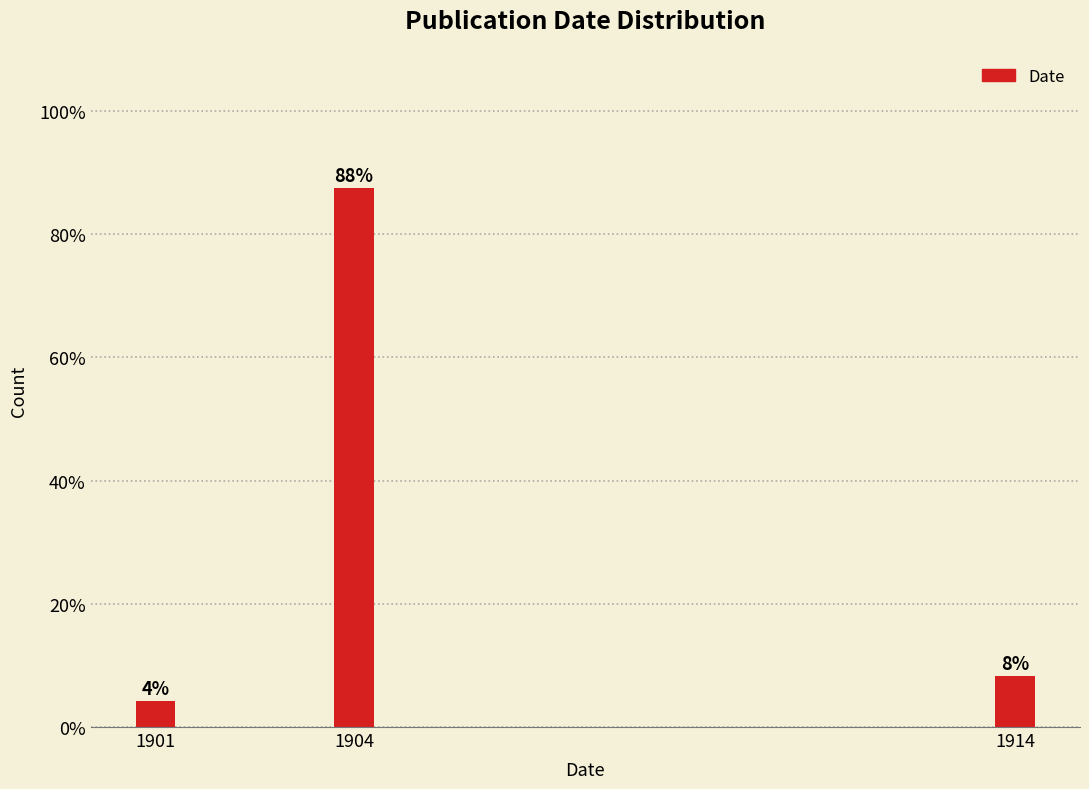

How many bars are there in total?

3